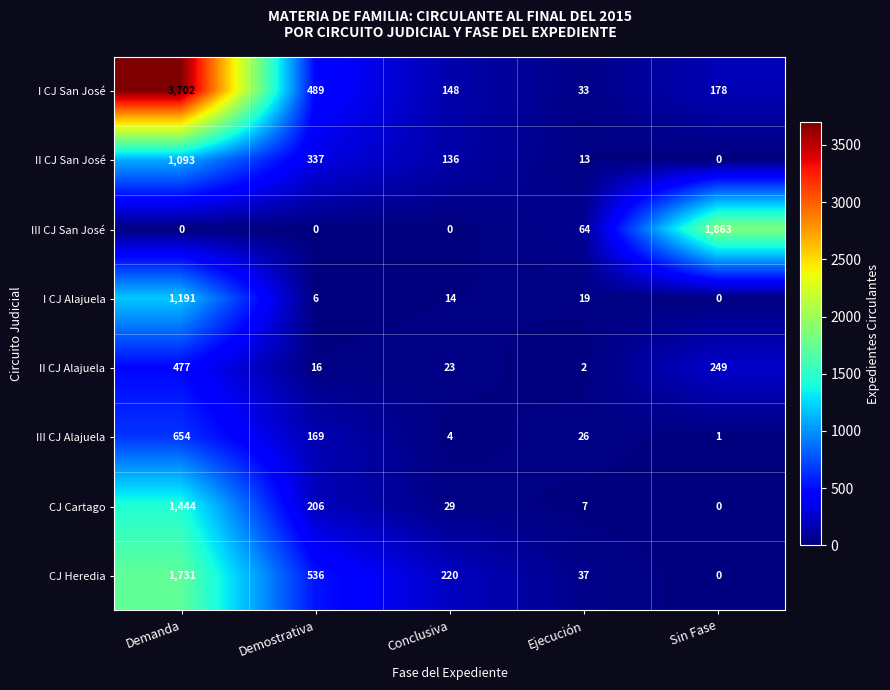

What is the difference between the I CJ Alajuela values at Demostrativa and Conclusiva?

8